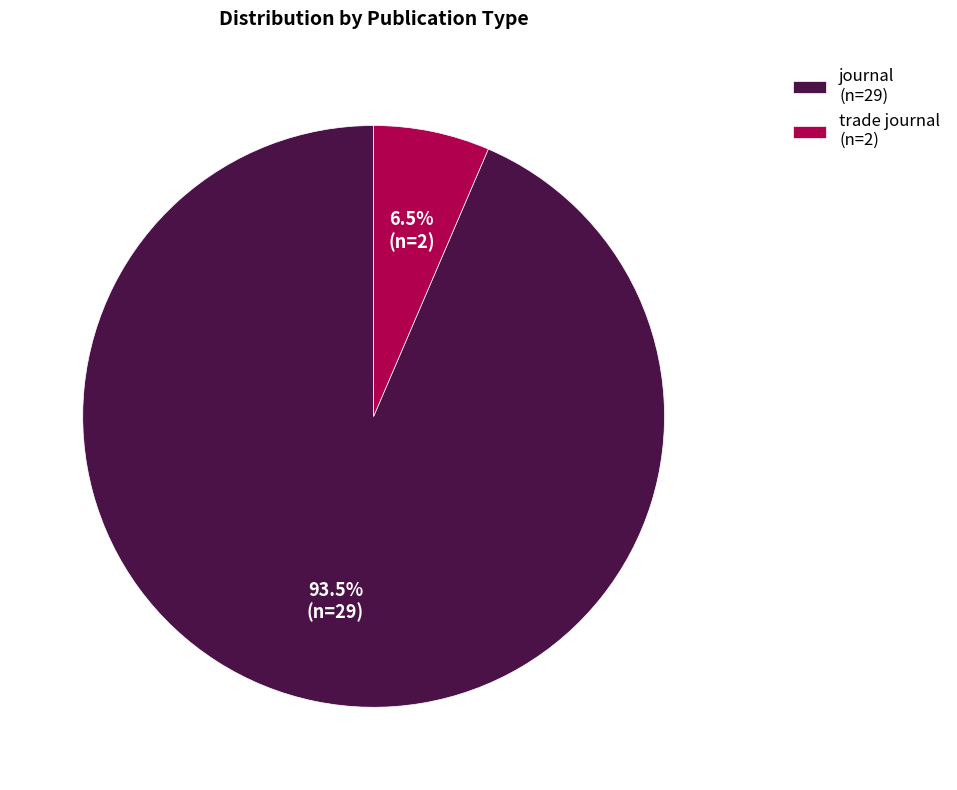

Which category accounts for the majority?

journal